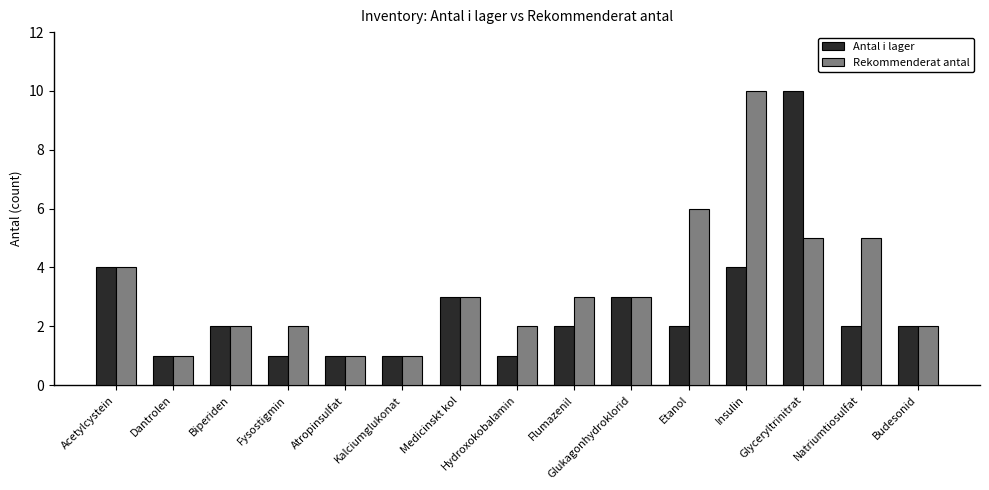

What is the total value across all series at Flumazenil?

5